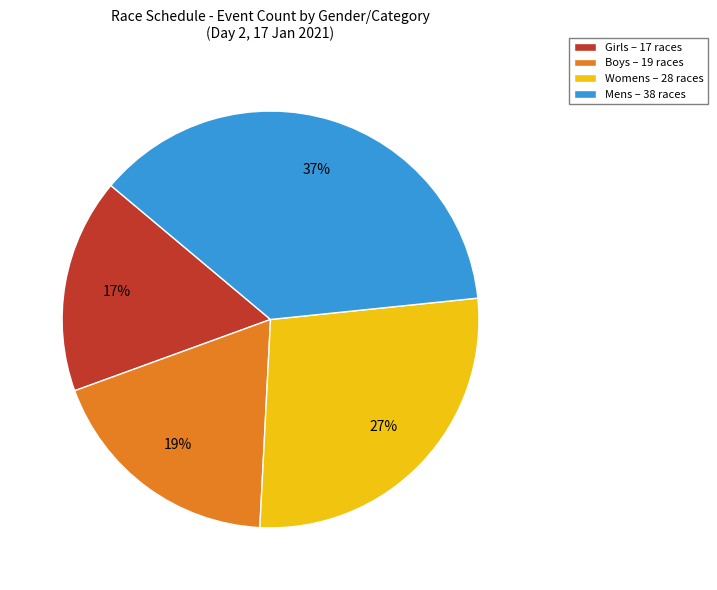

Is it true that Girls is 37% of the pie?

False